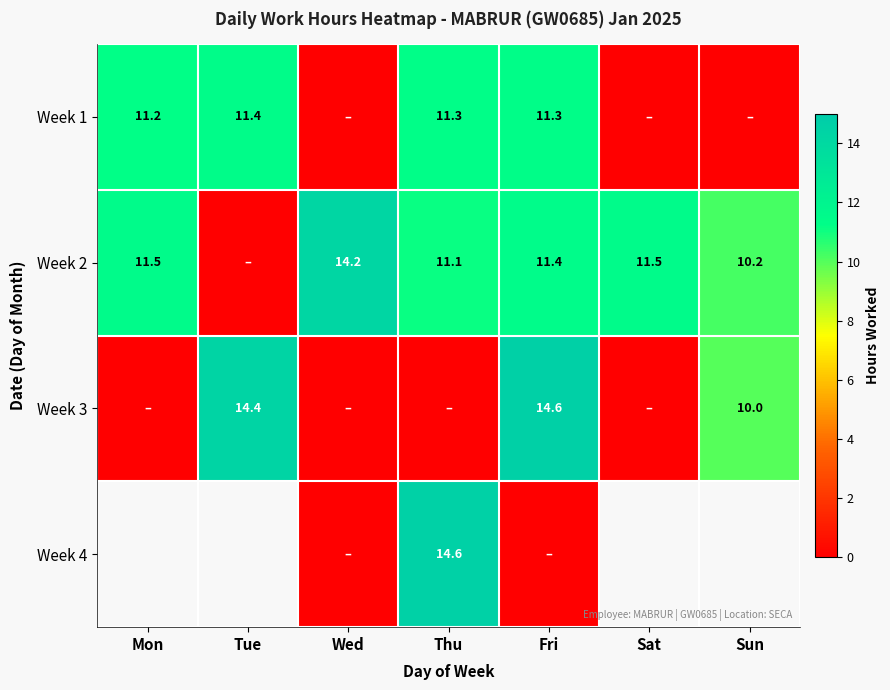

What is the highest value of the Week 1 series?

11.4